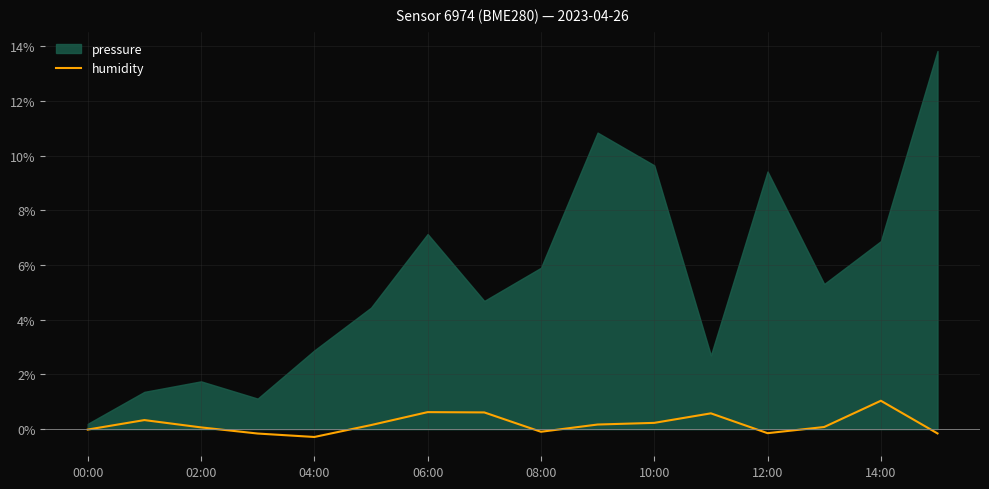

How many data points does each series have?

16